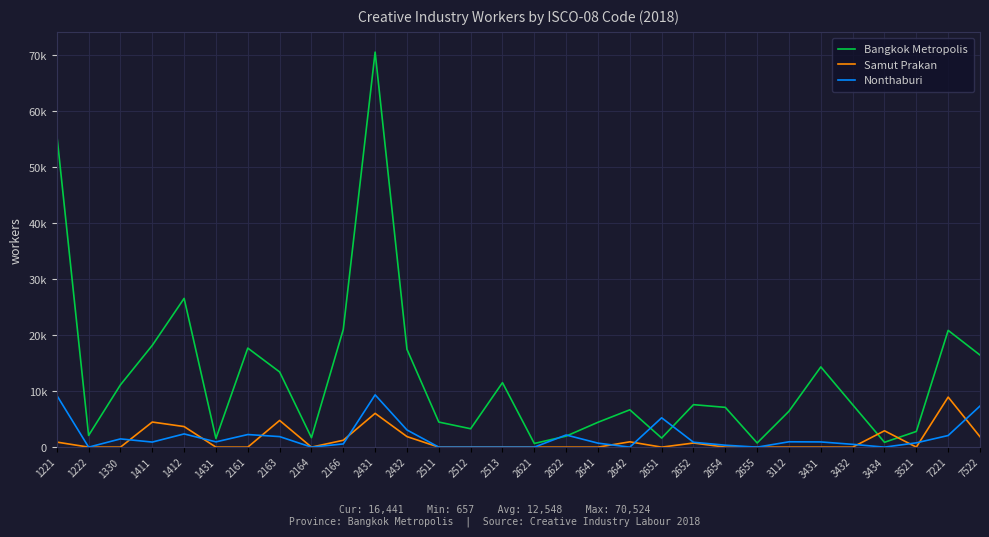

What are all the series names shown in the legend?

Bangkok Metropolis, Samut Prakan, Nonthaburi